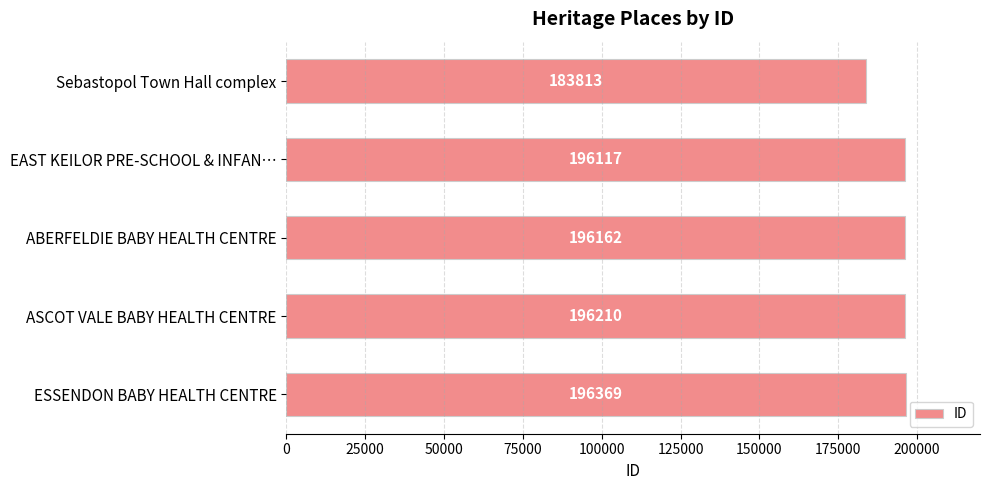

Approximately how many times larger is the value at EAST KEILOR PRE-SCHOOL & INFAN… compared to ABERFELDIE BABY HEALTH CENTRE?

1.0